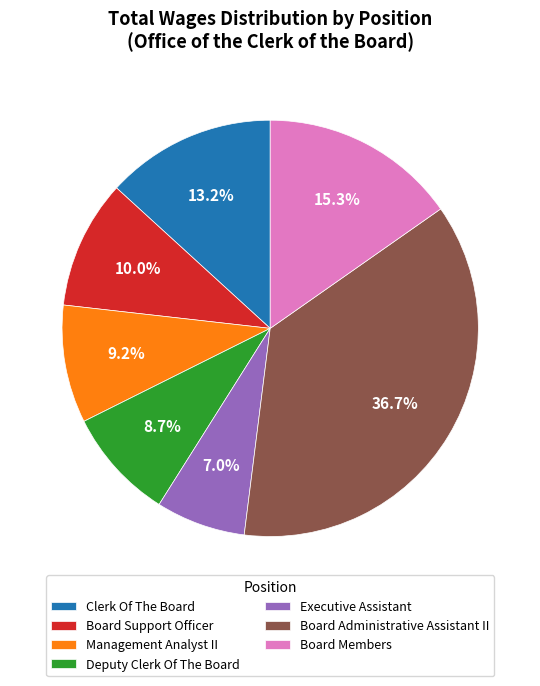

To the nearest percent, what is the difference between the largest and smallest slice percentages?

30%